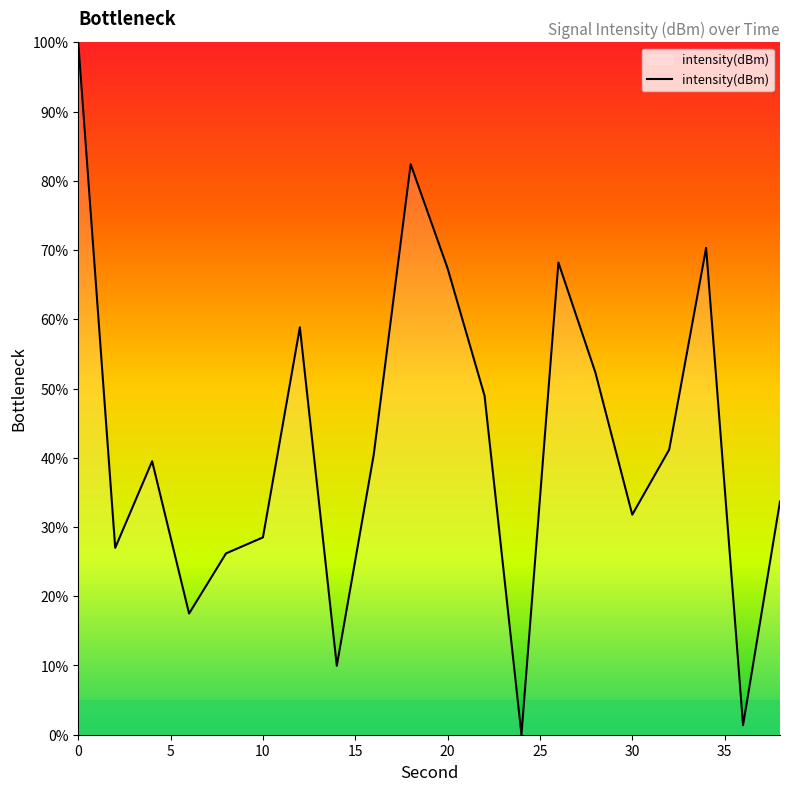

What is the difference between the maximum and minimum values?

100.0